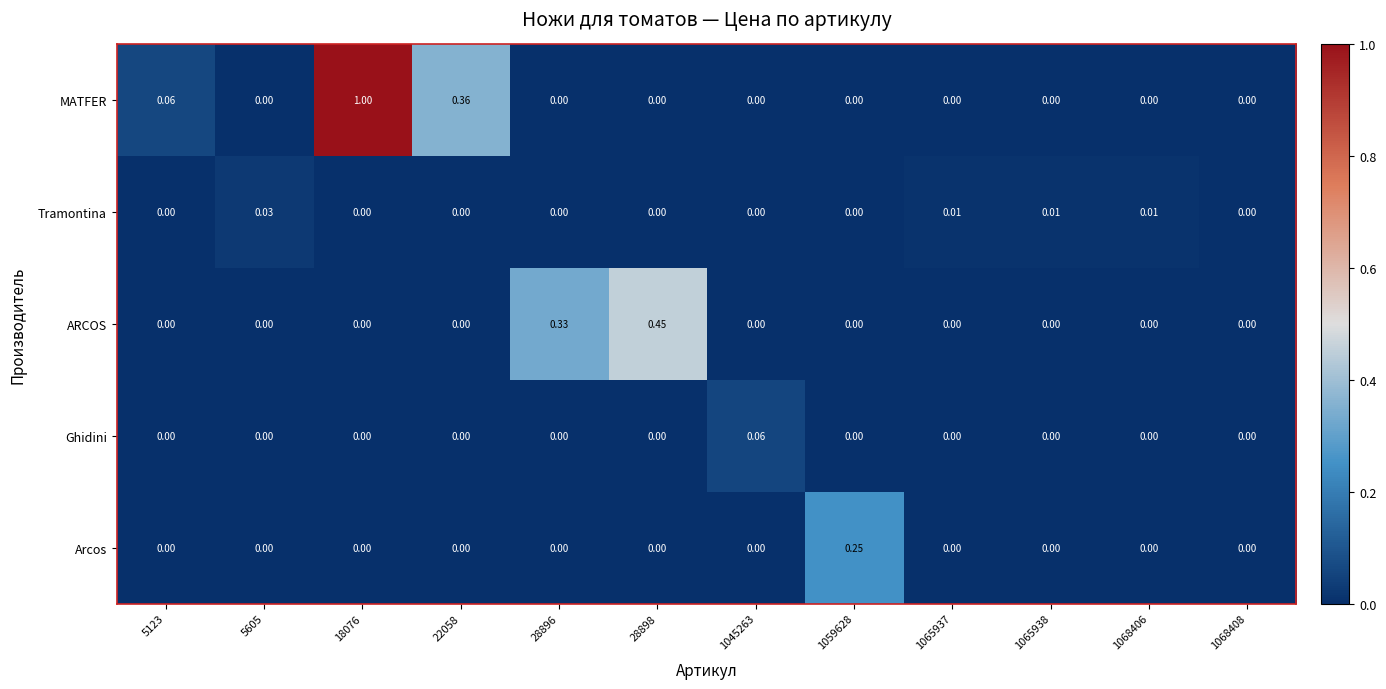

Which series has the largest total across all categories?

MATFER